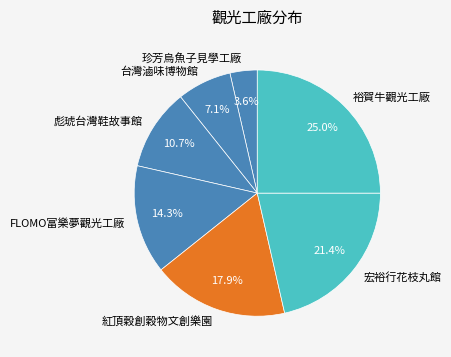

What is the total percentage of 彪琥台灣鞋故事館 and 紅頂穀創穀物文創樂園?

28.6%